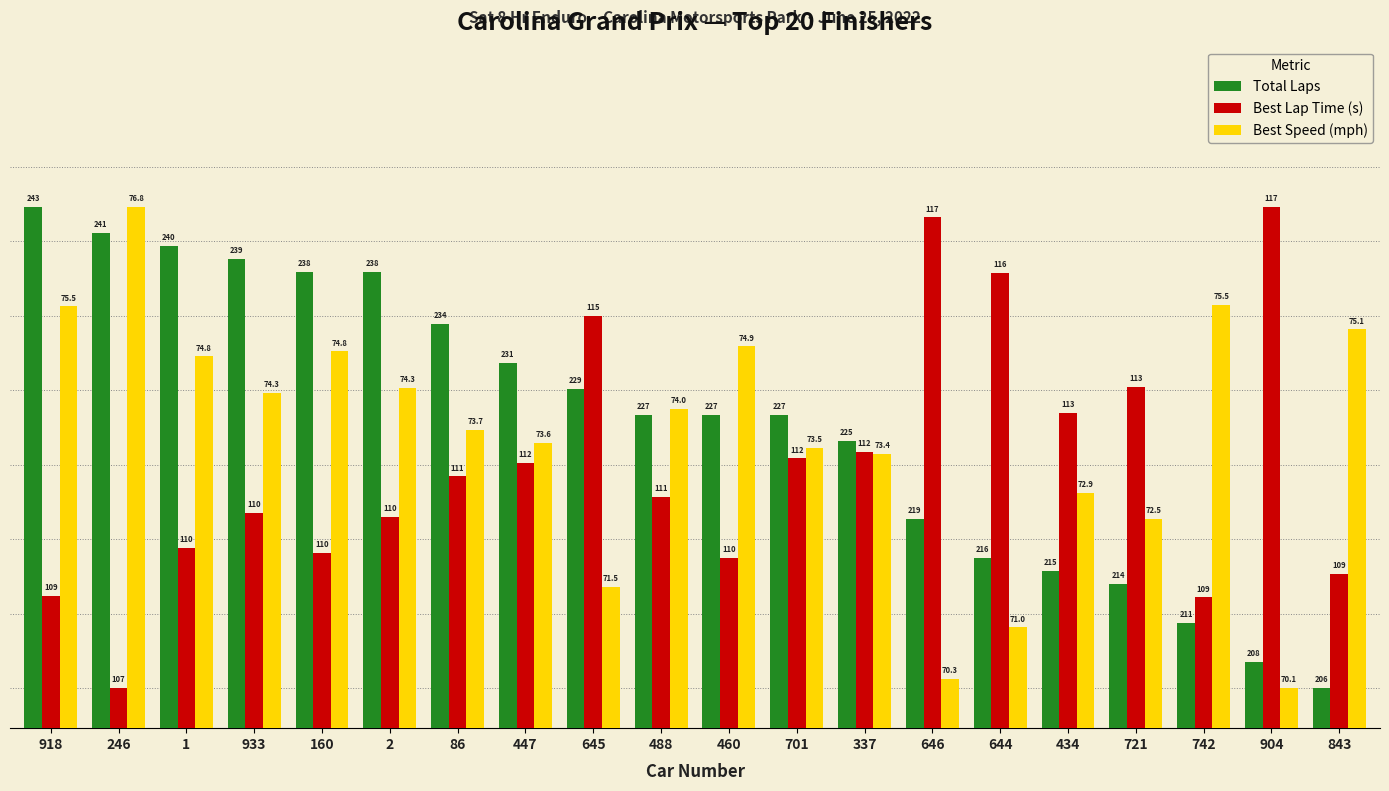

At which label is Total Laps closest to 7?

337